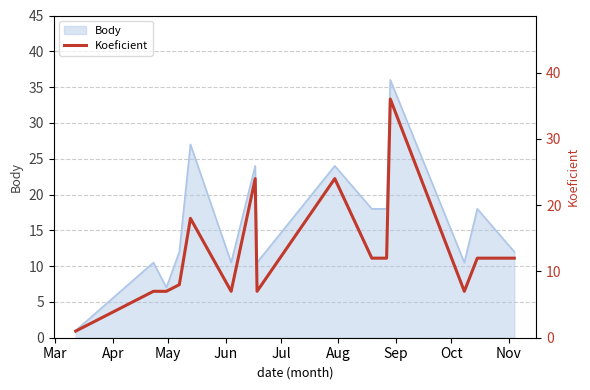

What is the minimum value for Body?

1.0